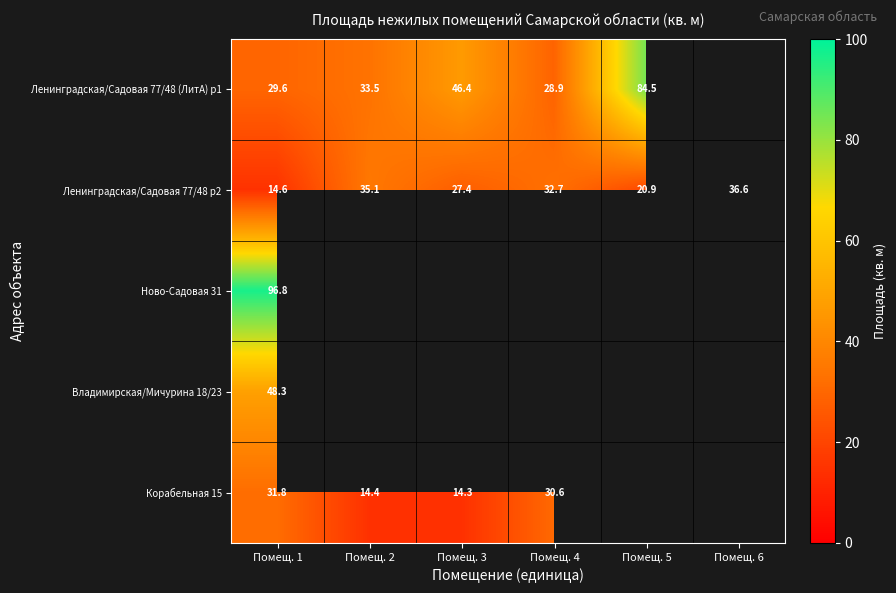

What is the spread (max minus min) of values at Помещ. 1?

82.2